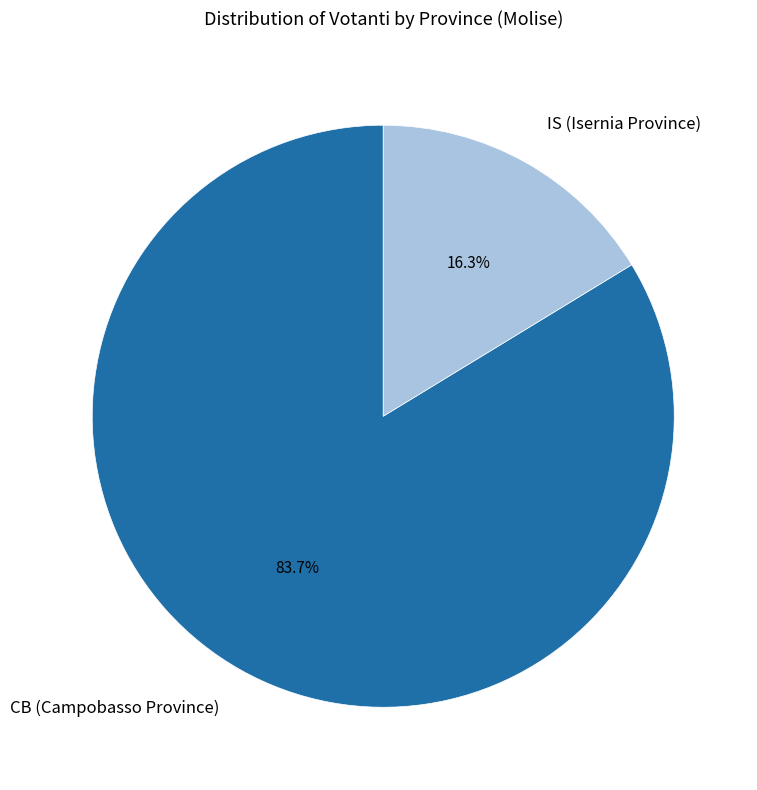

Do CB (Campobasso Province) and IS (Isernia Province) together represent more than half of the pie?

Yes